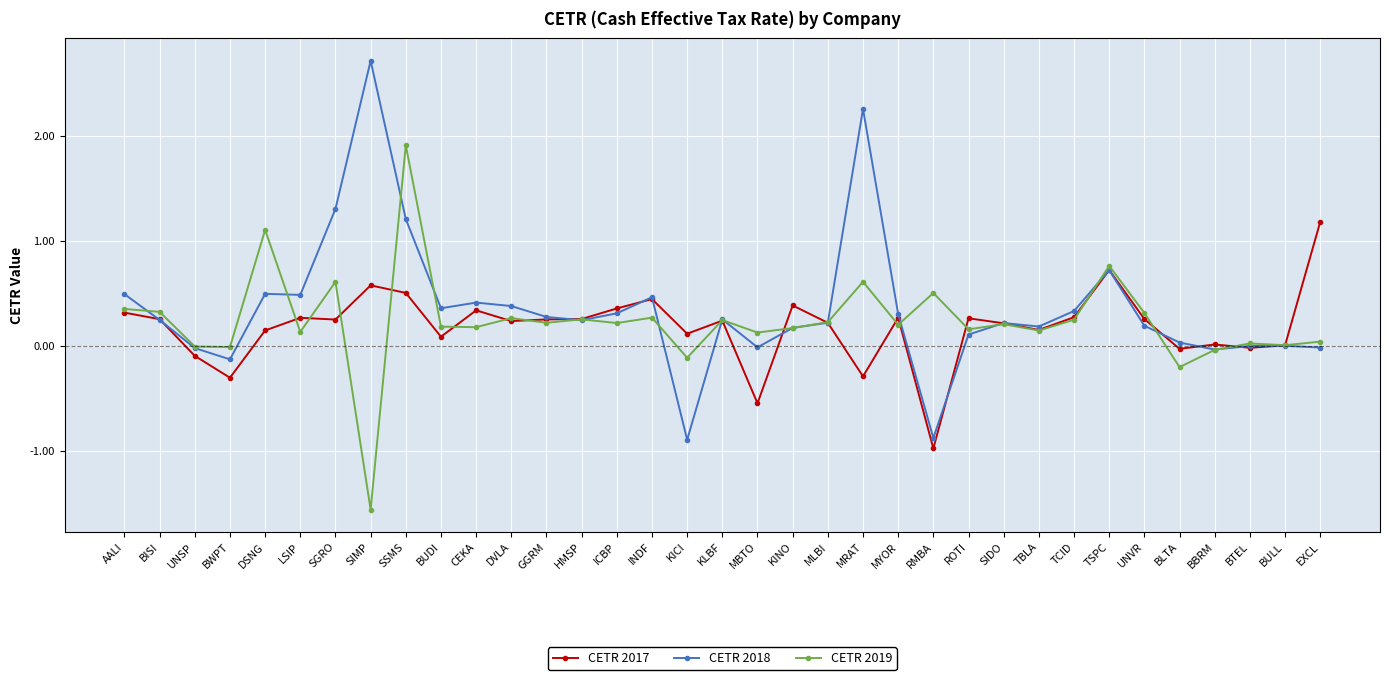

What is the sum of the CETR 2018 values at BBRM and RMBA?

-0.9